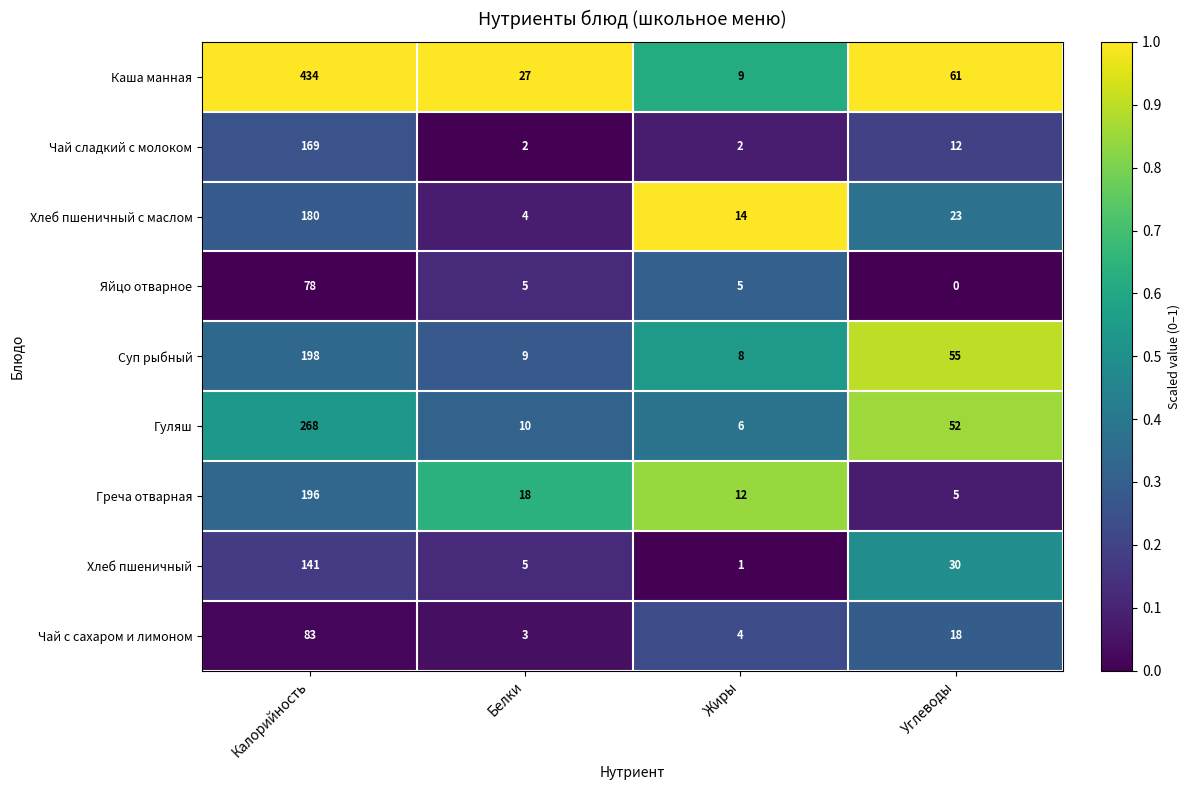

How many categories are shown in the chart?

4